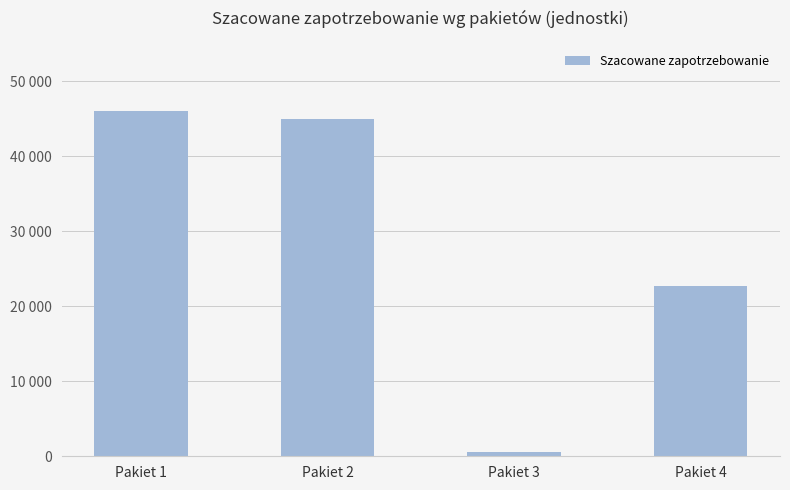

Which label corresponds to the largest value in the chart?

Pakiet 1